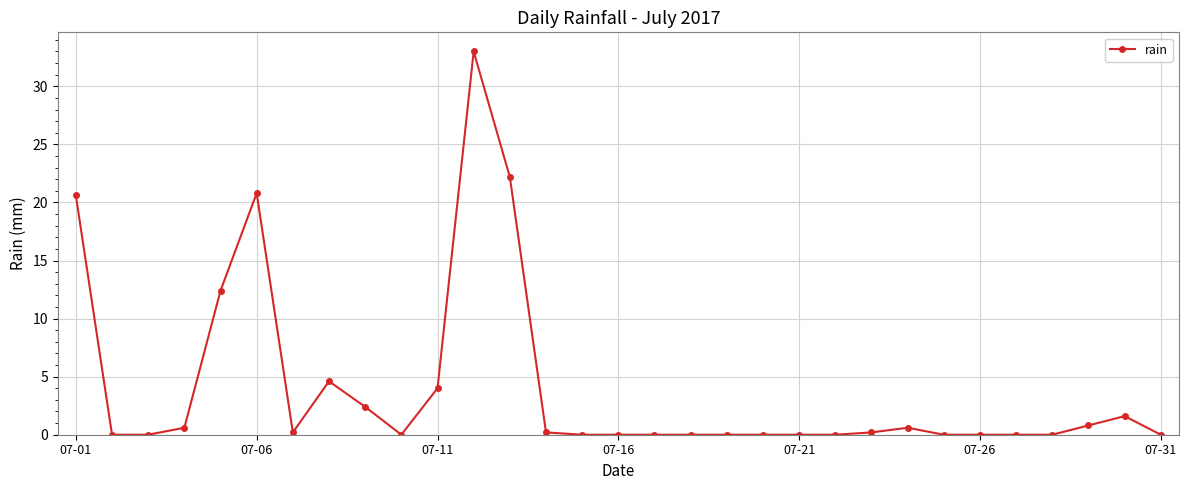

Count the number of data series in this chart.

1